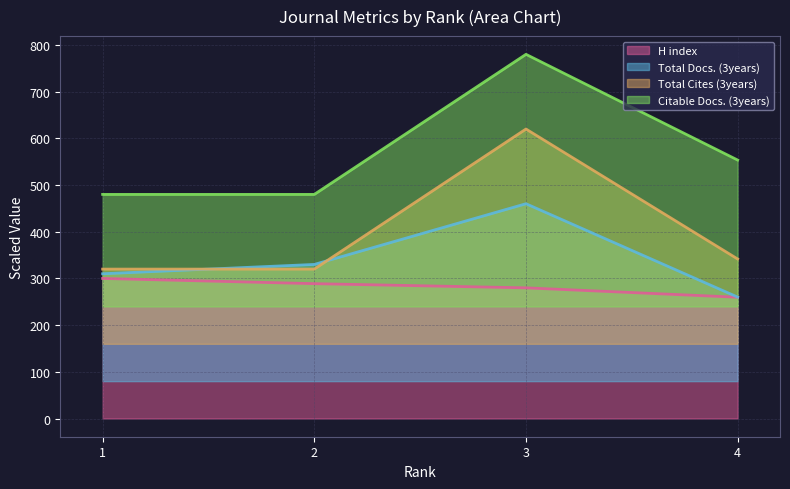

True or false: Total Cites (3years) has more than 0 interior local peaks.

True